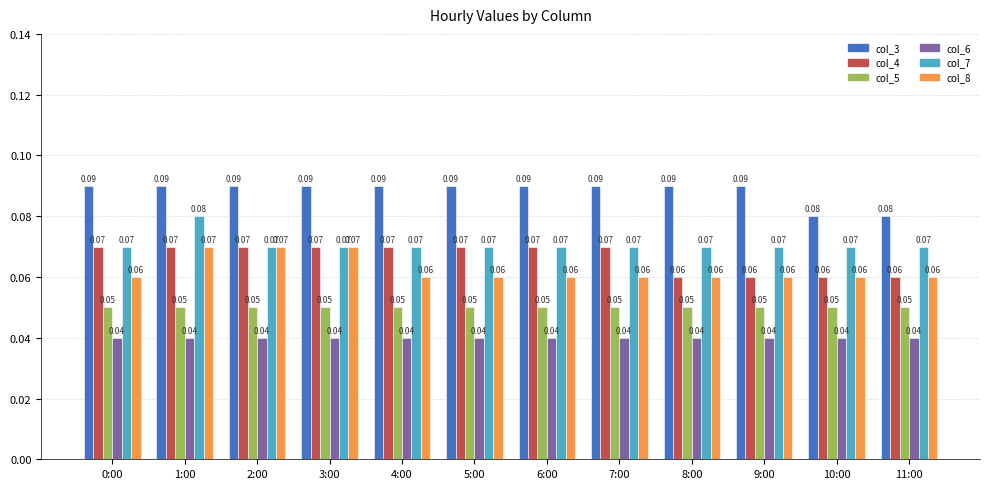

Does the chart contain stacked bars?

No